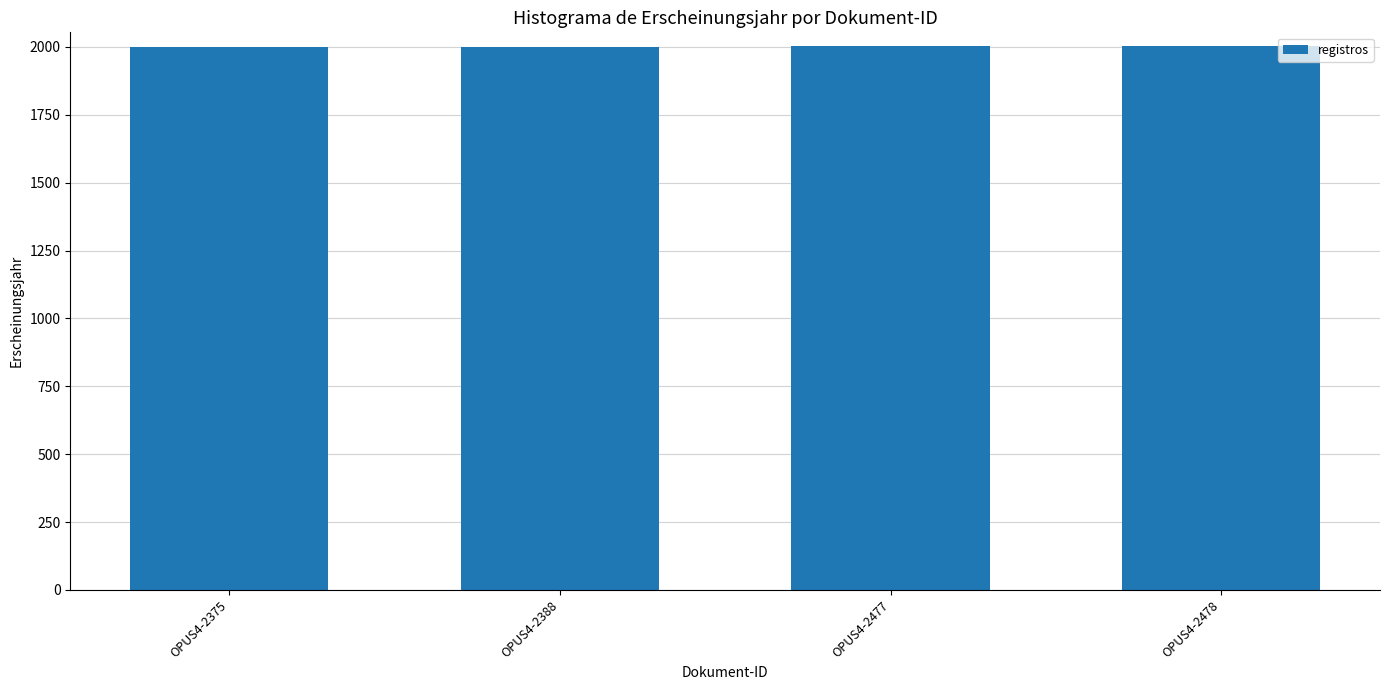

What is the sum of all values?

8009